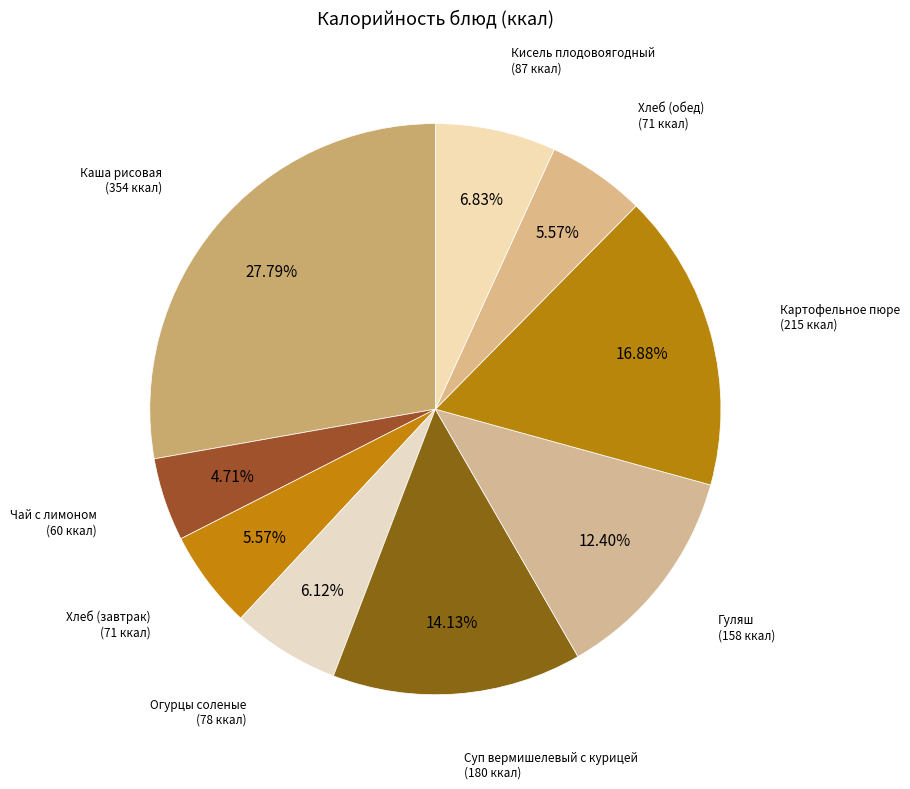

The Каша рисовая slice represents 20% of the pie. True or false?

False